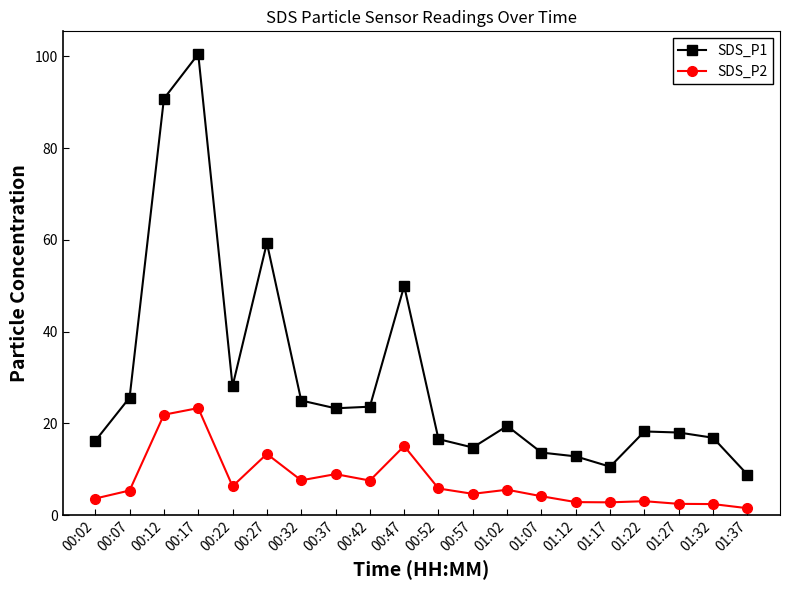

How many lines are shown in the chart?

2